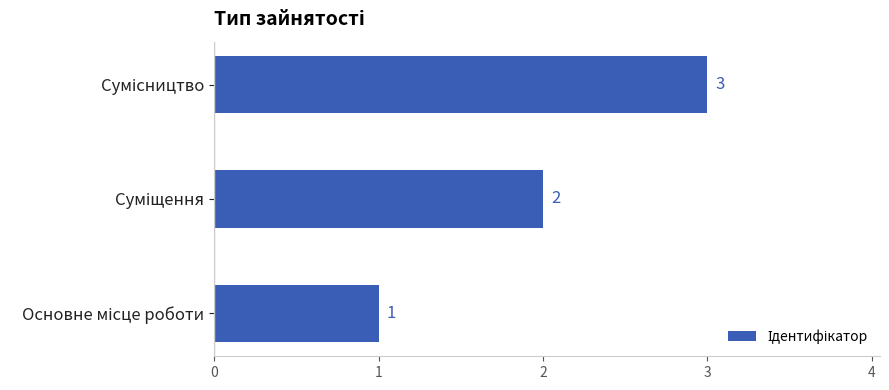

What is the average value?

2